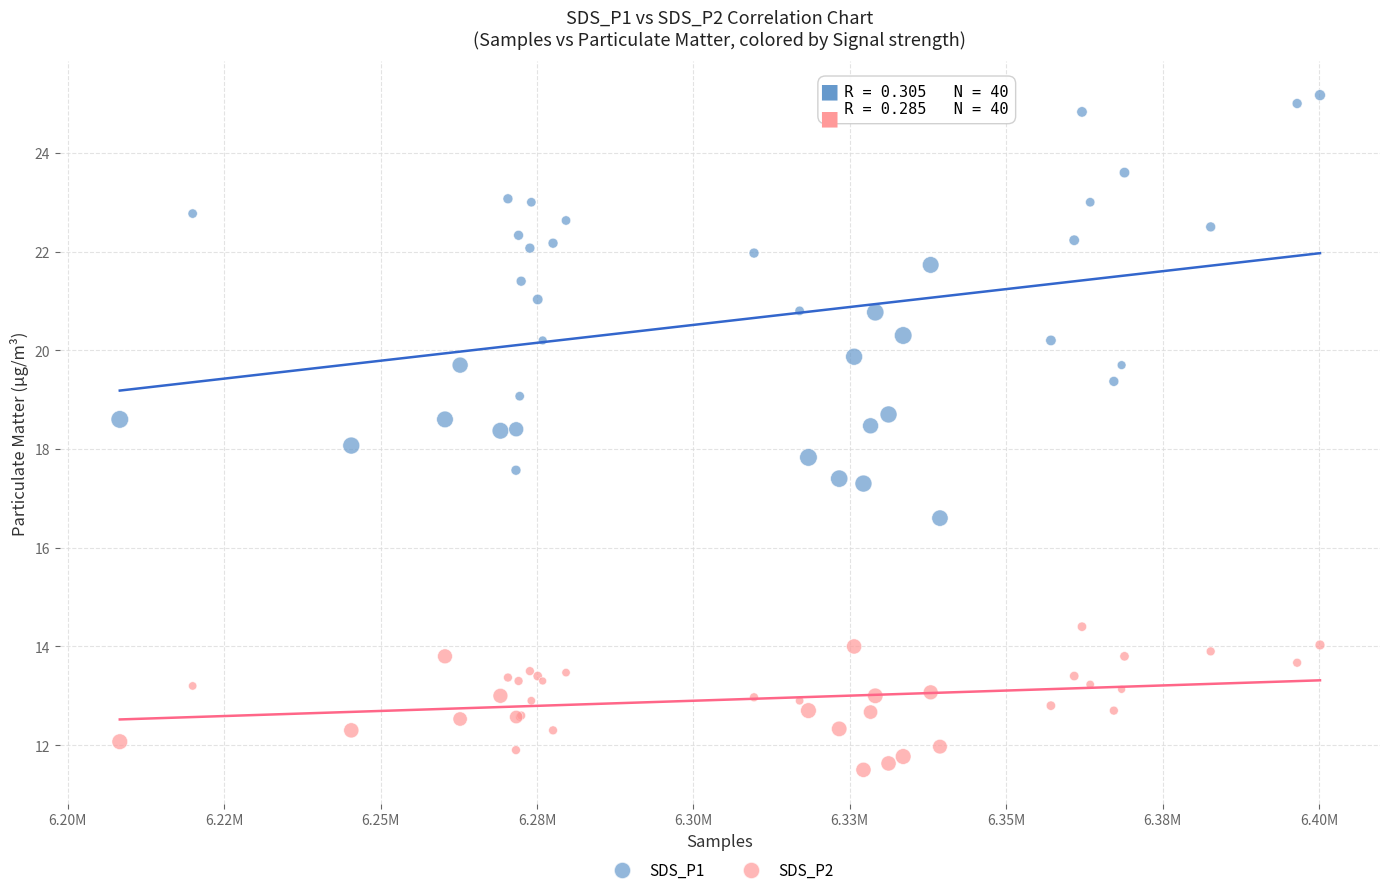

Which series reaches the minimum Y coordinate?

SDS_P2